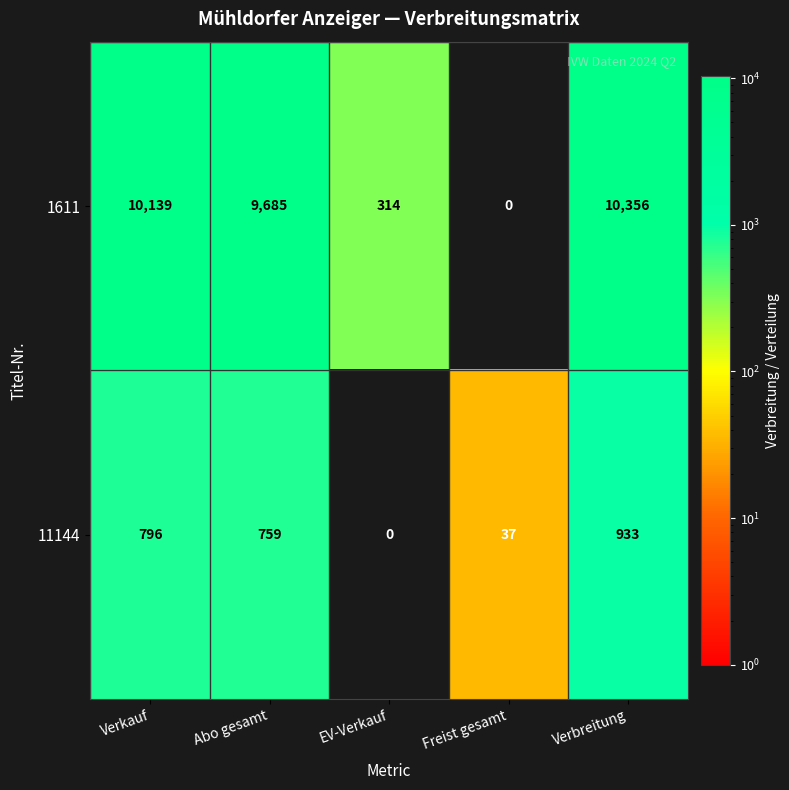

True or false: 1611 has a value of 15185 at Abo gesamt.

False